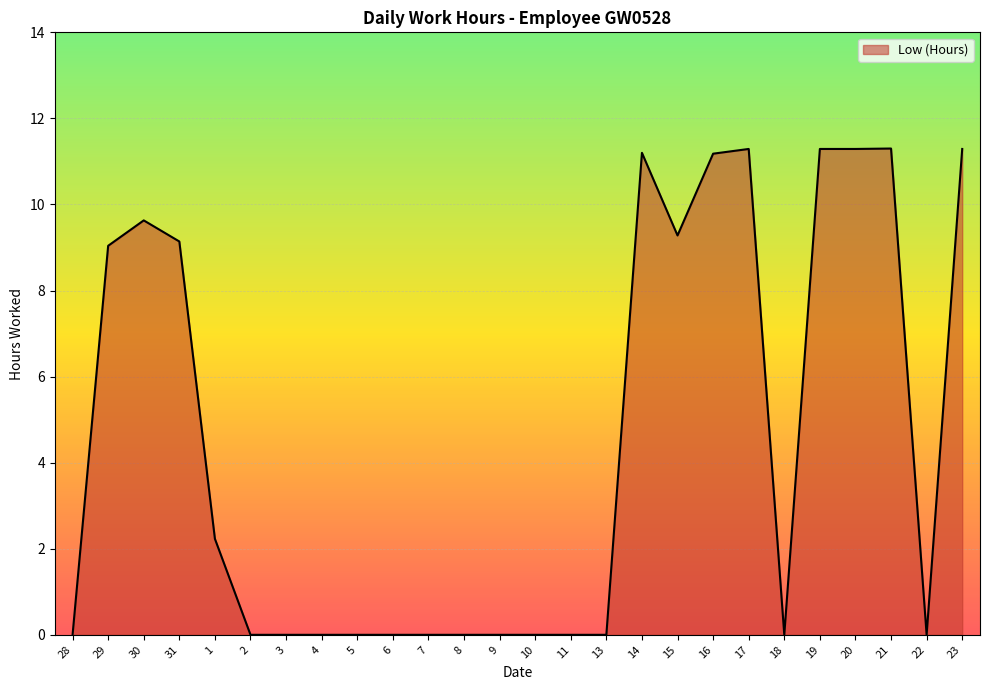

What is the maximum value shown in the chart?

11.3